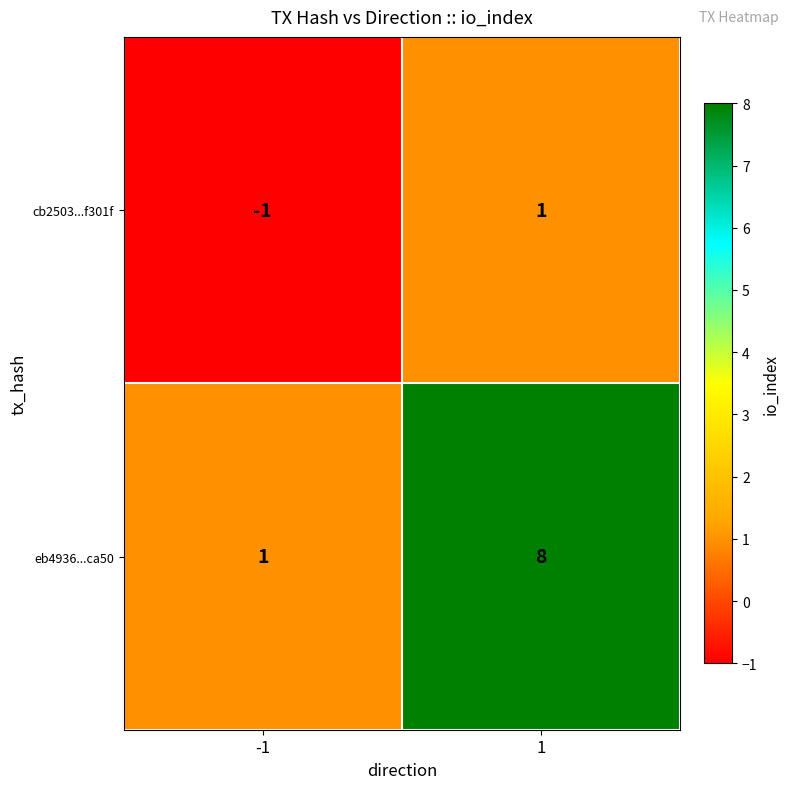

List the series in order of their overall mean, highest first.

eb4936...ca50, cb2503...f301f